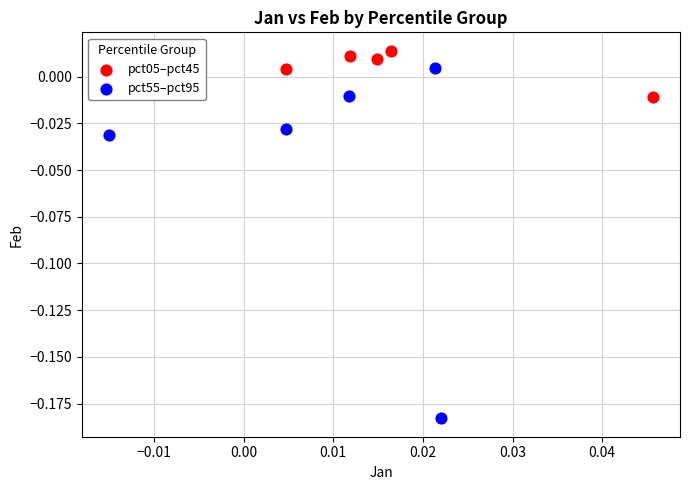

Which series contains the highest Y value?

pct05–pct45